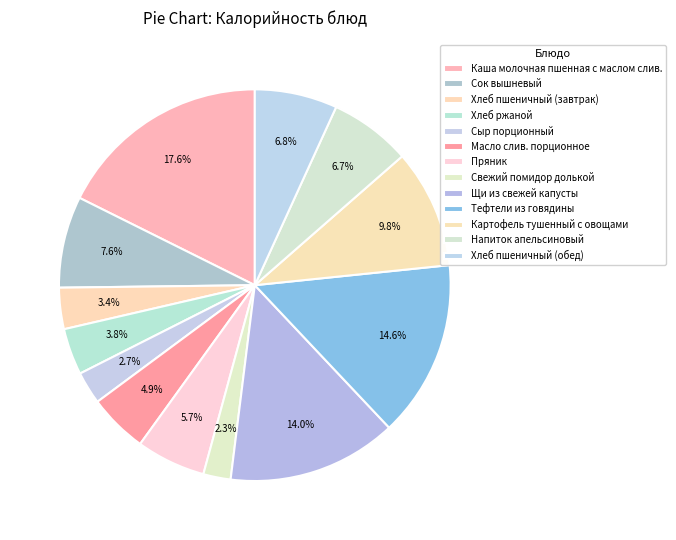

Rank the categories by value from lowest to highest.

Свежий помидор долькой, Сыр порционный, Хлеб пшеничный (завтрак), Хлеб ржаной, Масло слив. порционное, Пряник, Напиток апельсиновый, Хлеб пшеничный (обед), Сок вышневый, Картофель тушенный с овощами, Щи из свежей капусты, Тефтели из говядины, Каша молочная пшенная с маслом слив.